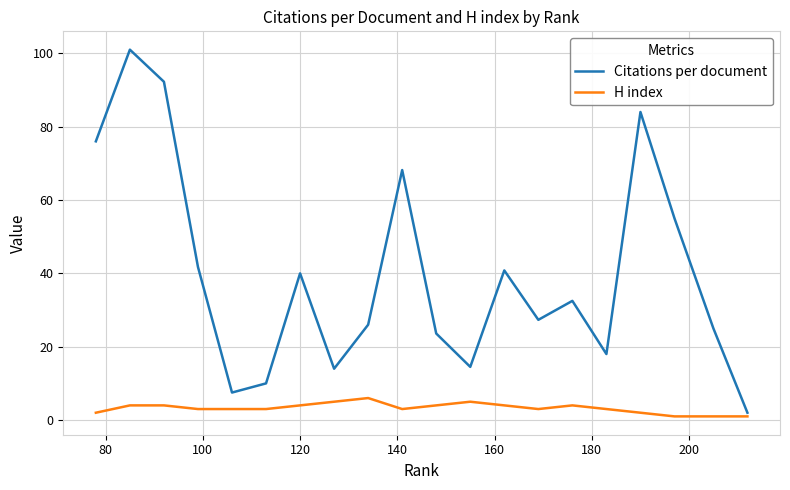

In Citations per document, how many points are higher than both neighbors (excluding endpoints)?

6